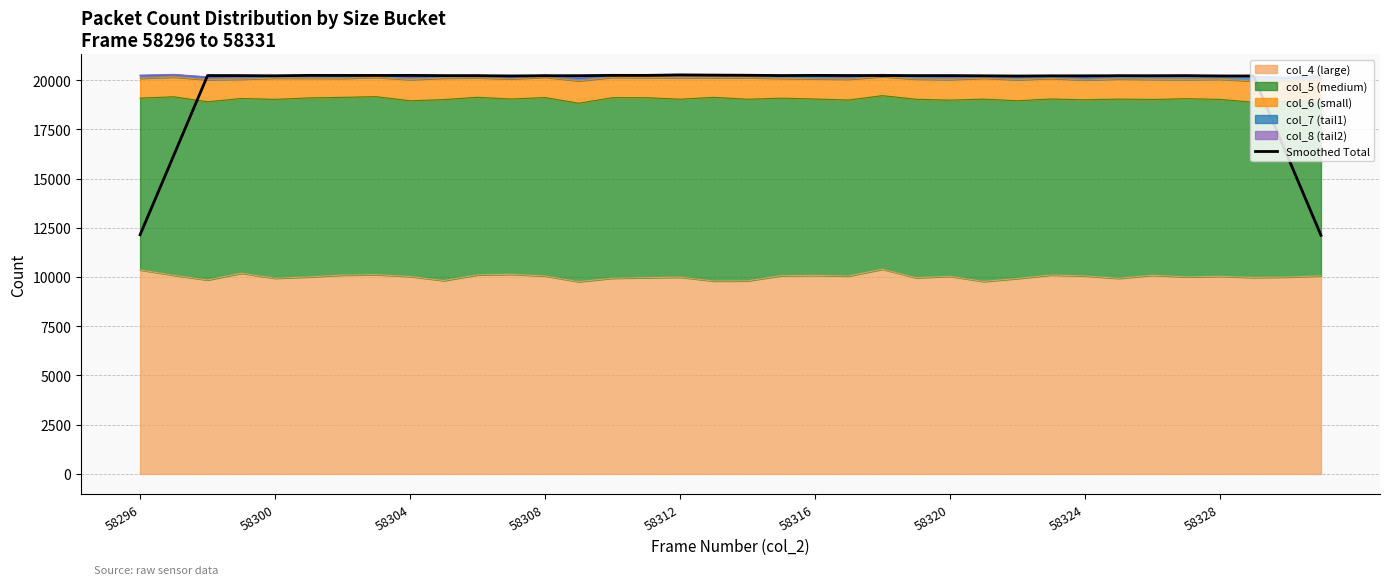

How many categories are shown in the chart?

36